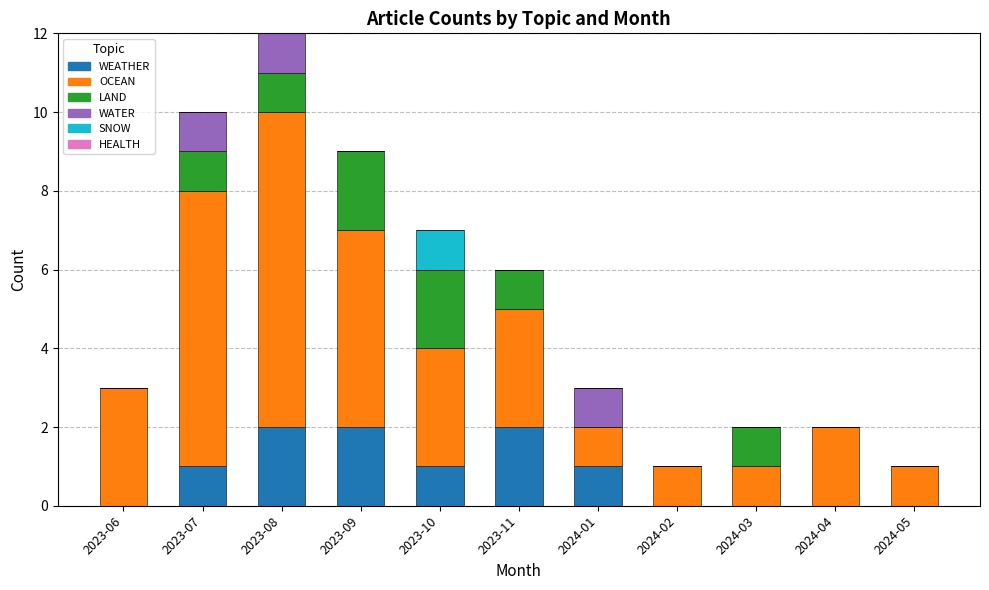

How many categories are shown in the chart?

11